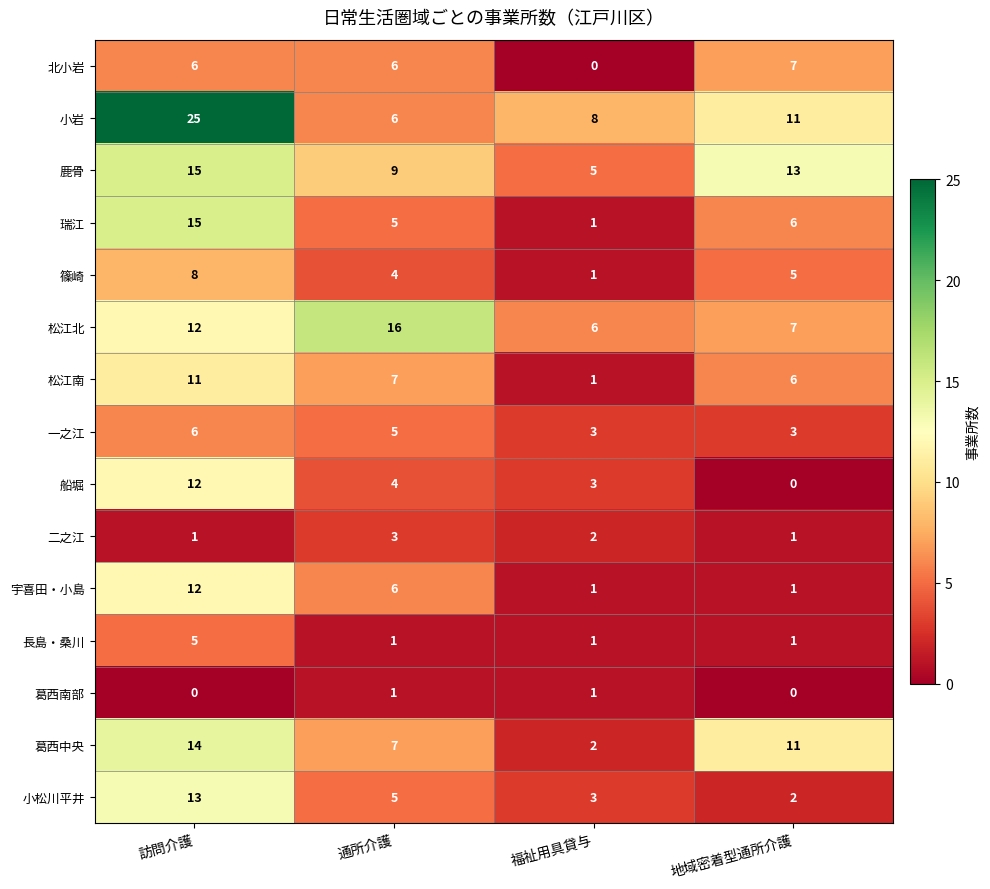

Where does the 二之江 series first go above 2?

通所介護